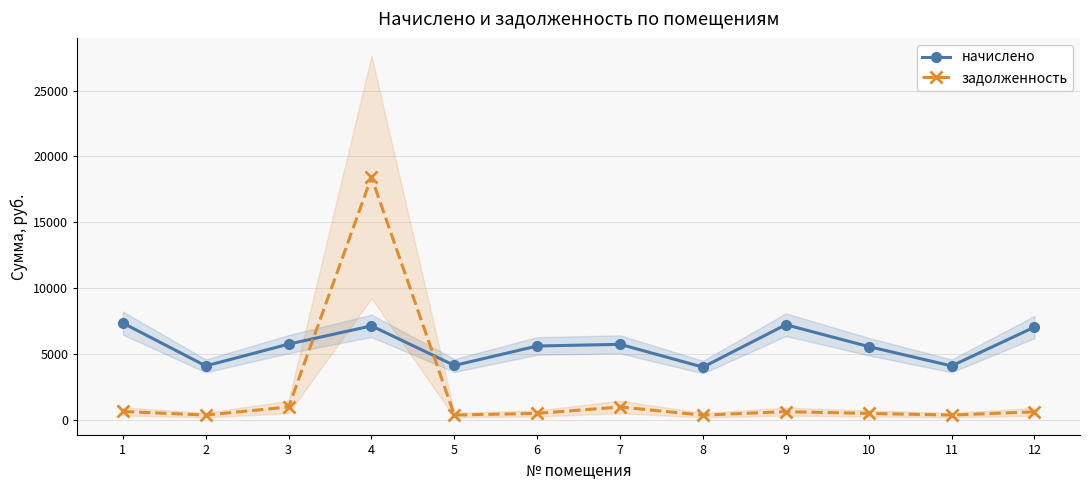

What is the minimum value for начислено?

3985.8